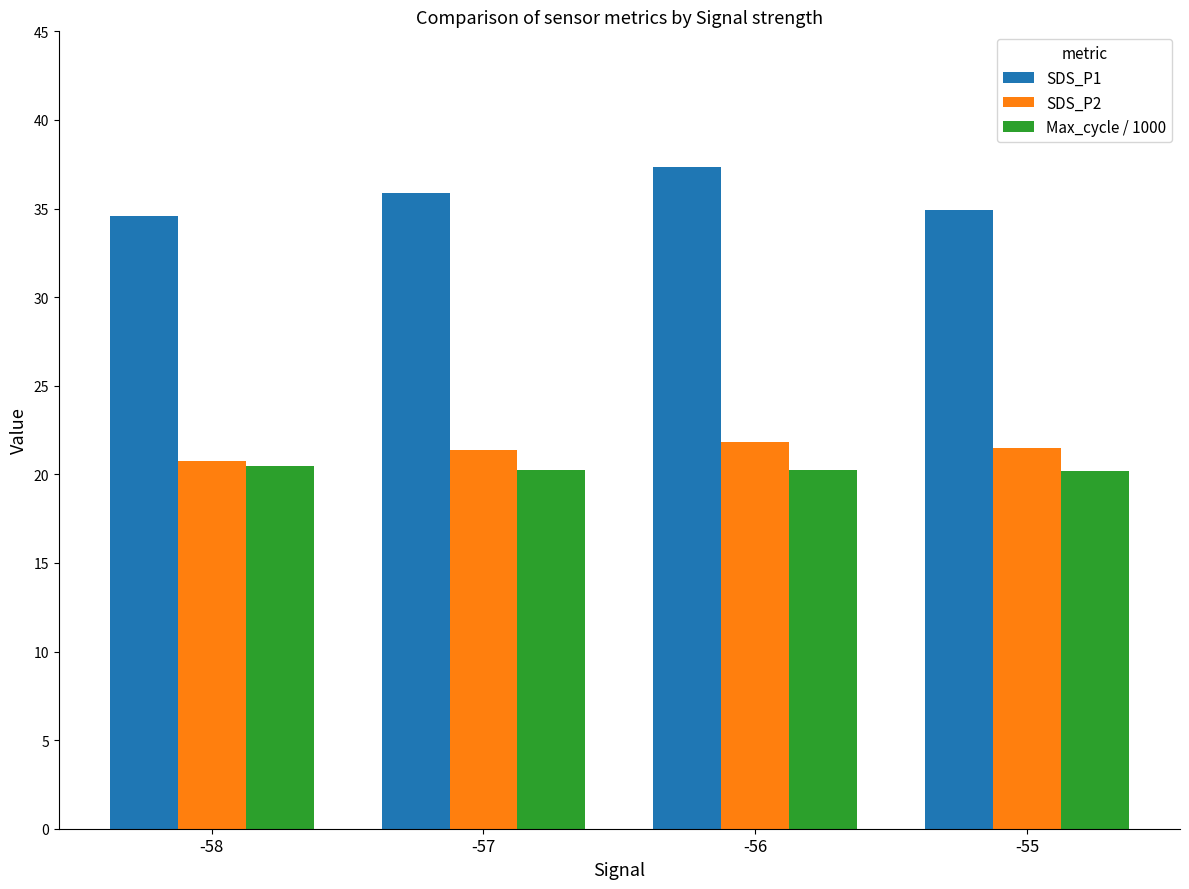

List the series in order of their peak value, lowest first.

Max_cycle / 1000, SDS_P2, SDS_P1